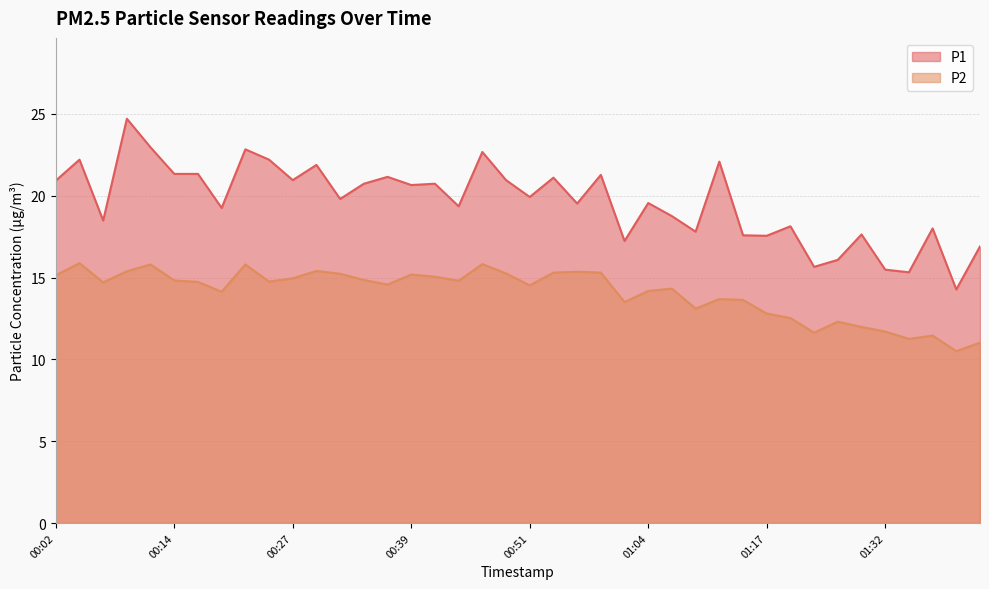

What is the label of the 36th point from the left?

01:32